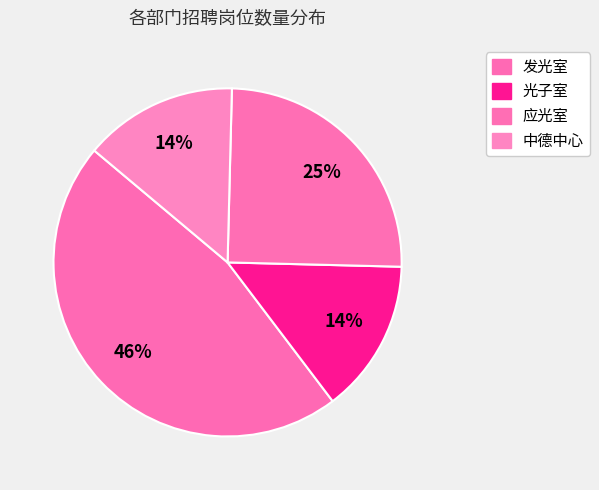

True or false: 光子室 accounts for 14% of the total.

True